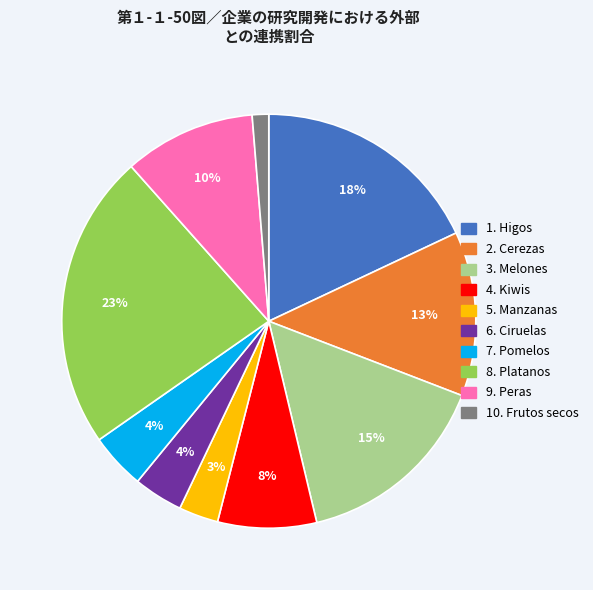

Is there any slice that represents more than half of the pie?

No